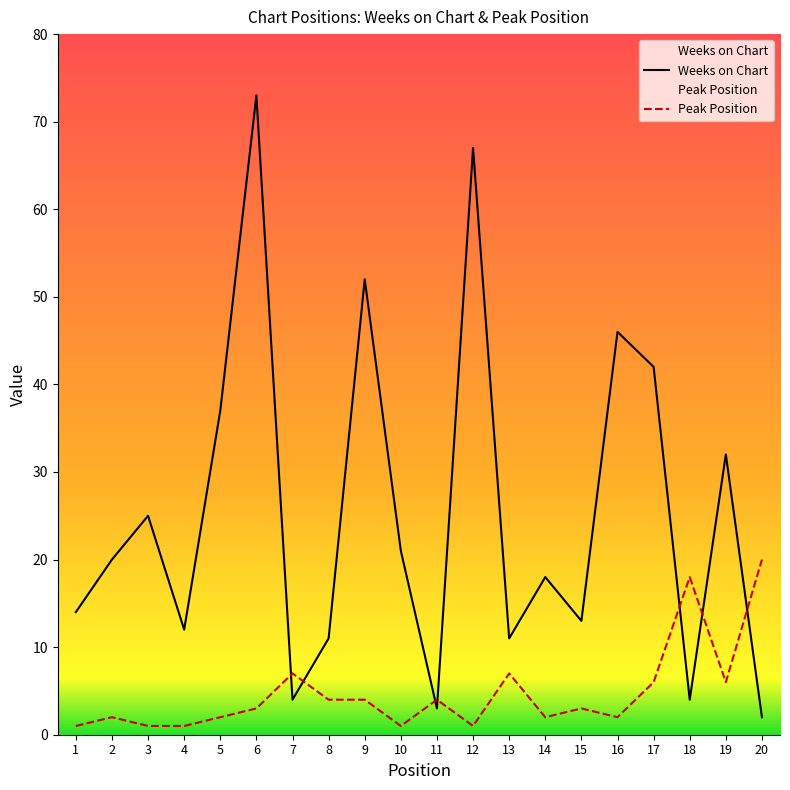

At which label does Peak Position first exceed 3?

7